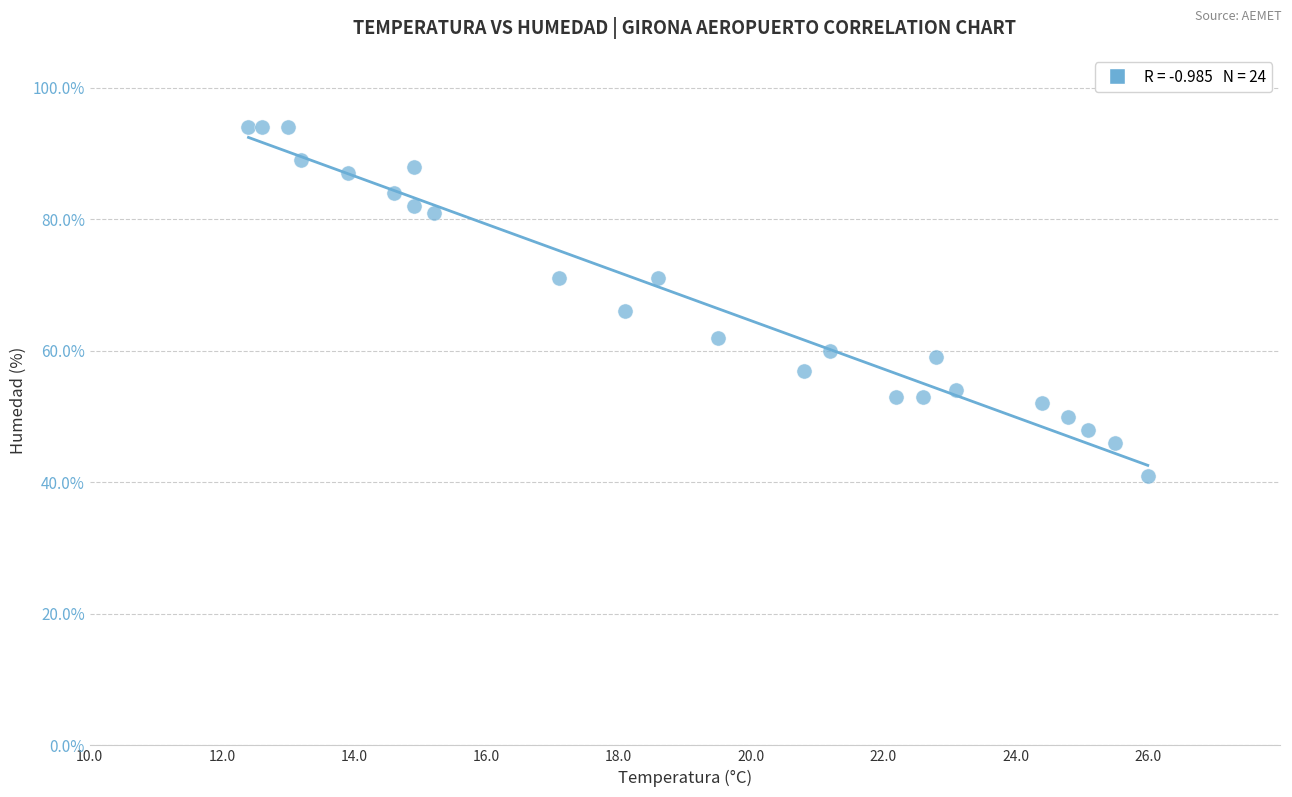

What is the range of Y values (max minus min)?

53